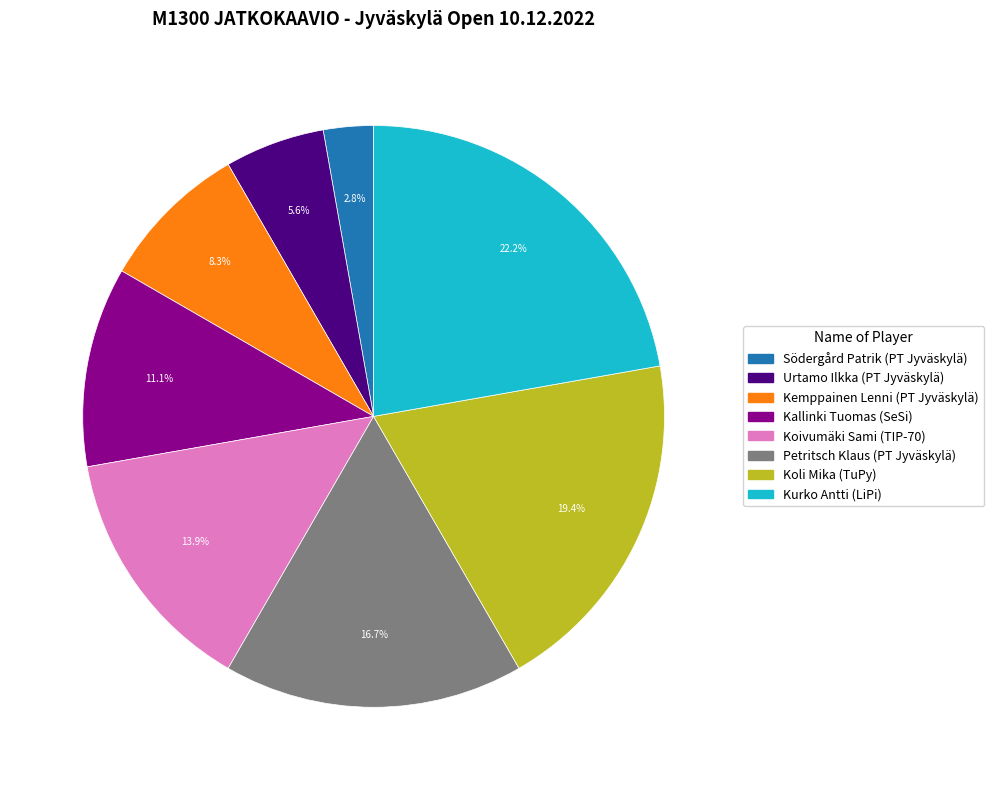

What percentage is the Södergård Patrik slice, to the nearest percent?

3%